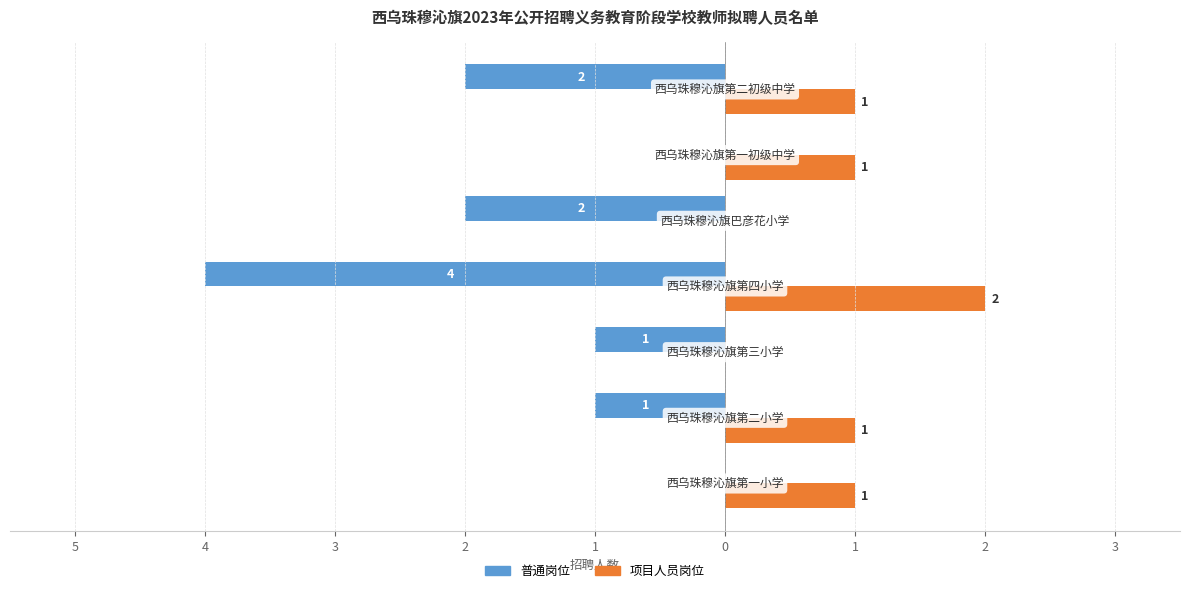

What are all the series names shown in the legend?

普通岗位, 项目人员岗位